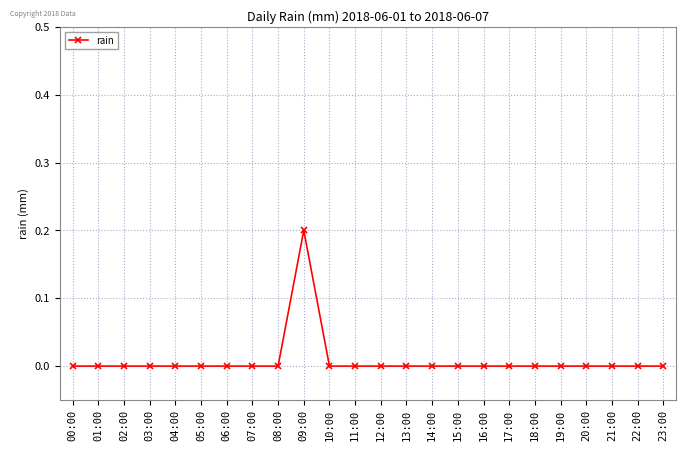

What is the greatest value displayed?

0.2